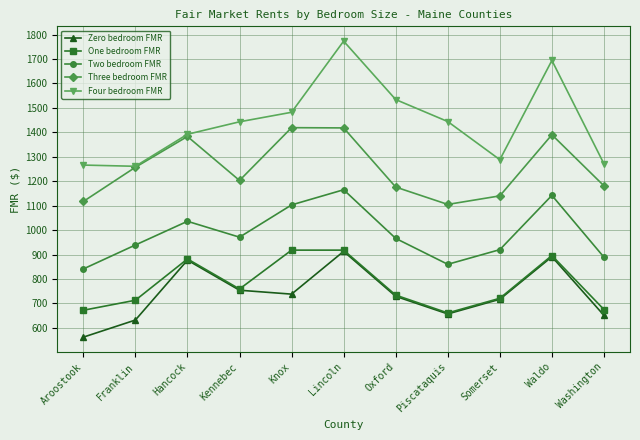

What position from the right is Hancock?

9